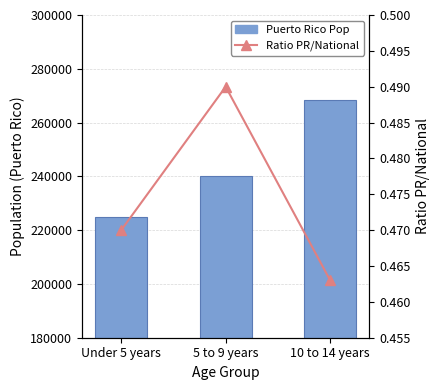

Rank the series by their average value, from highest to lowest.

Puerto Rico Population, Ratio PR/National